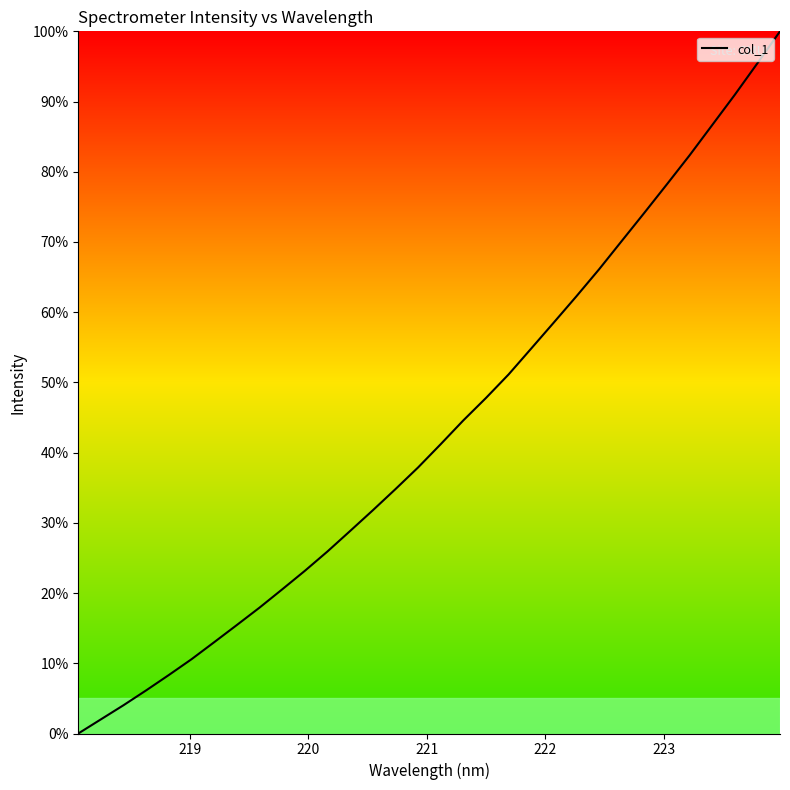

What is the difference between the maximum and minimum values?

100.0